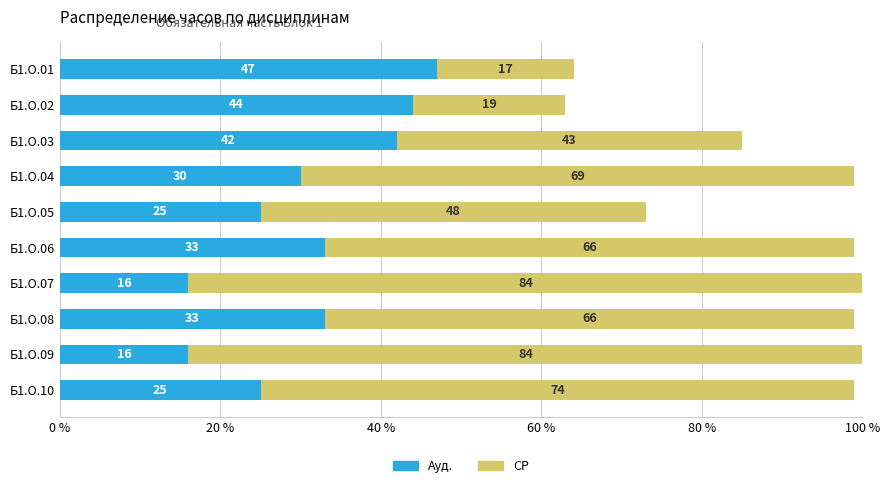

At which label is Ауд. closest to 31?

Б1.О.04